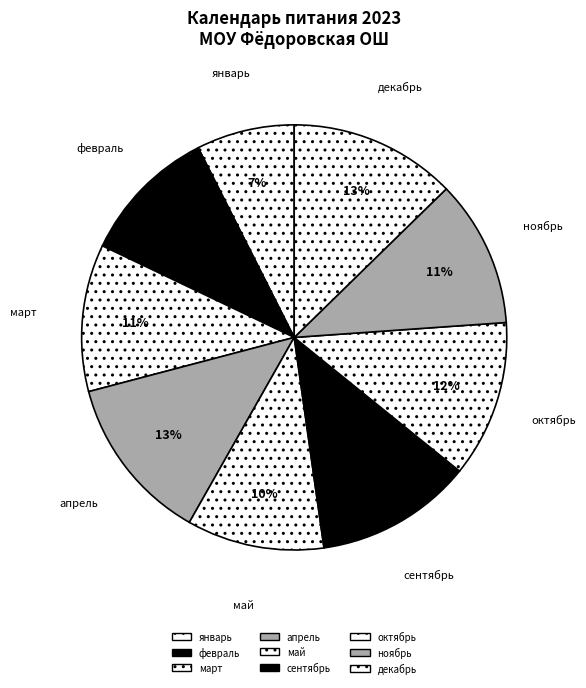

Does февраль account for over 50% of the chart?

No